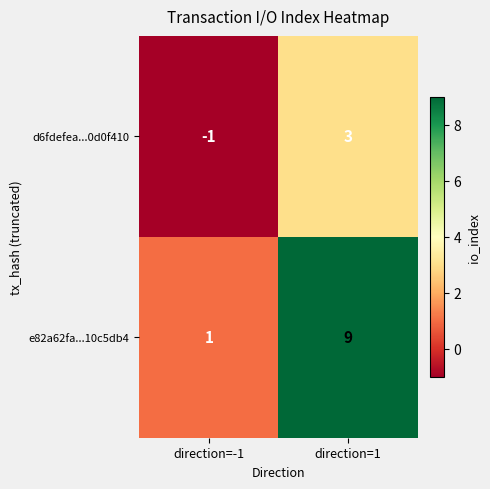

Rank the series by their maximum value, from highest to lowest.

e82a62fa...10c5db4, d6fdefea...0d0f410